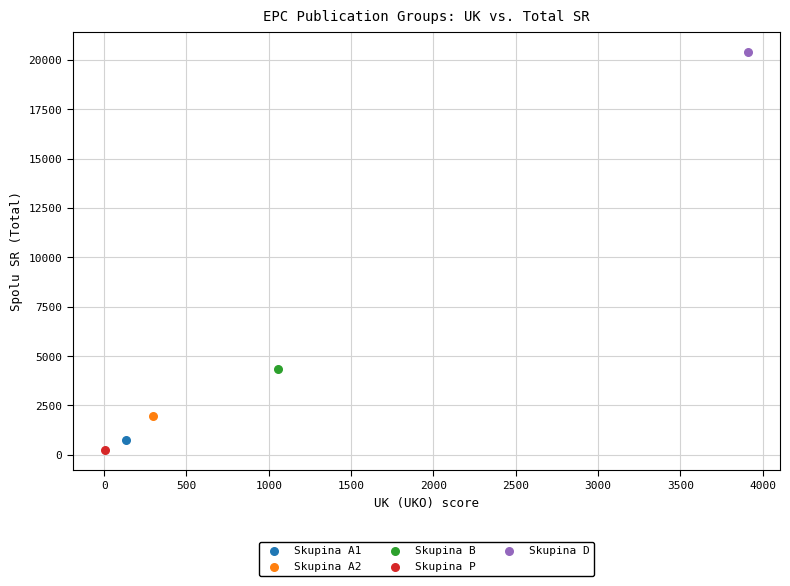

What are all the series names shown in the legend?

Skupina A1, Skupina A2, Skupina B, Skupina P, Skupina D